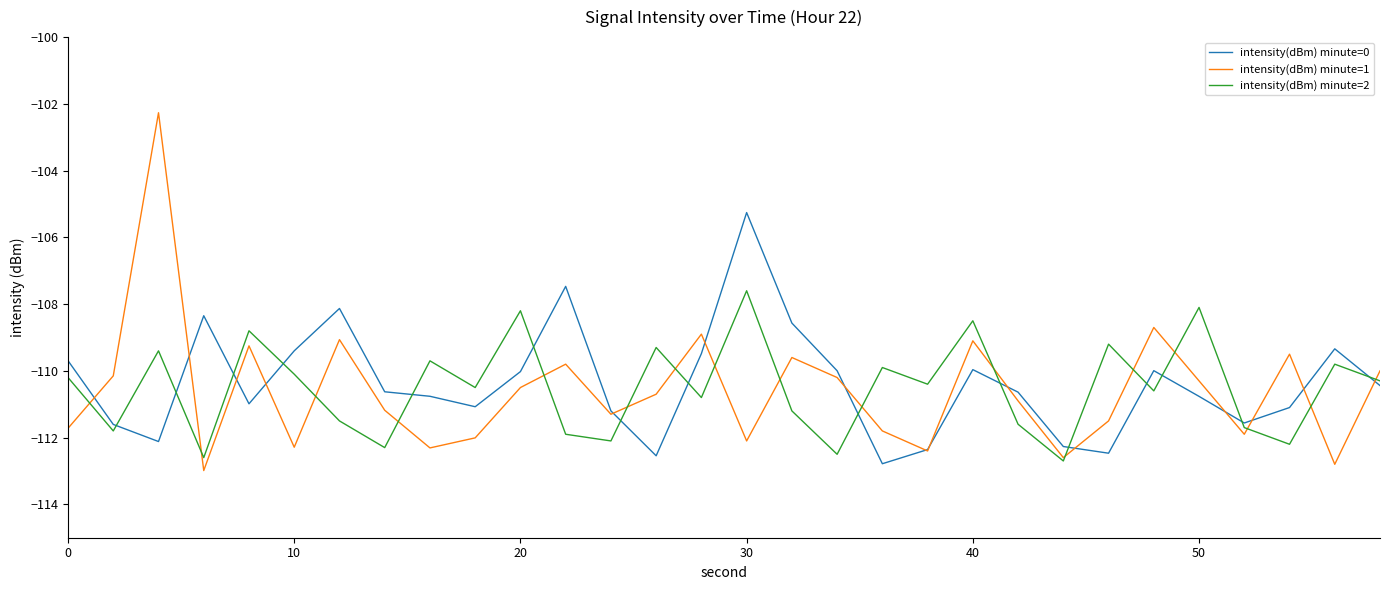

What is the highest value of the intensity(dBm) minute=1 series?

-102.3